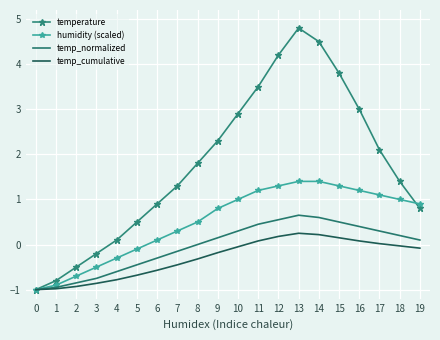

Rank the series at 13 from highest to lowest value.

temperature, humidity (scaled), temp_normalized, temp_cumulative